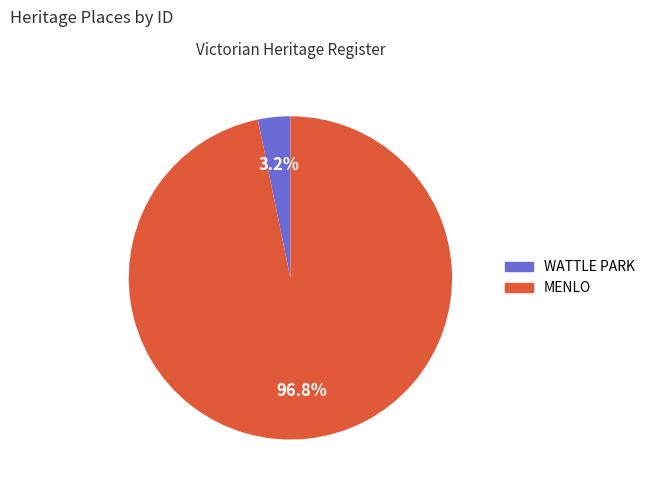

How many slices are in this pie chart?

2